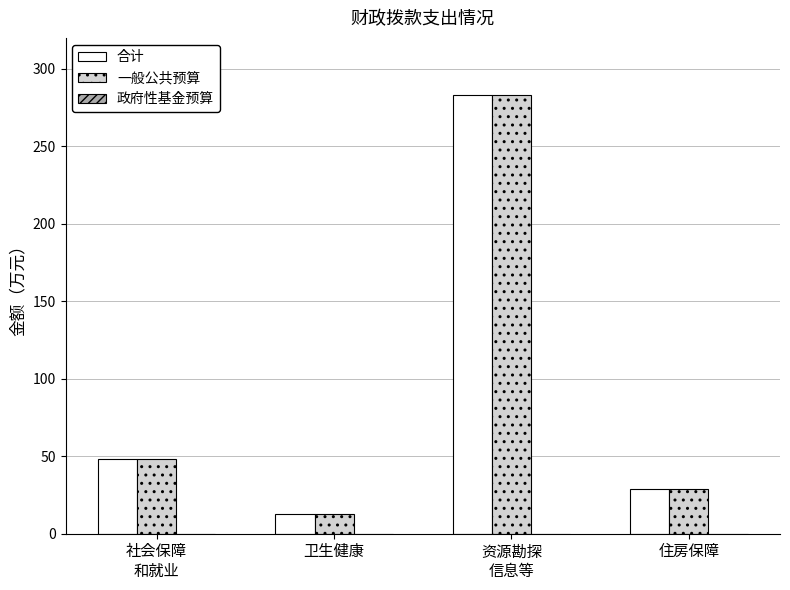

What is the sum of the 合计 values at 资源勘探
信息等 and 卫生健康?

295.4